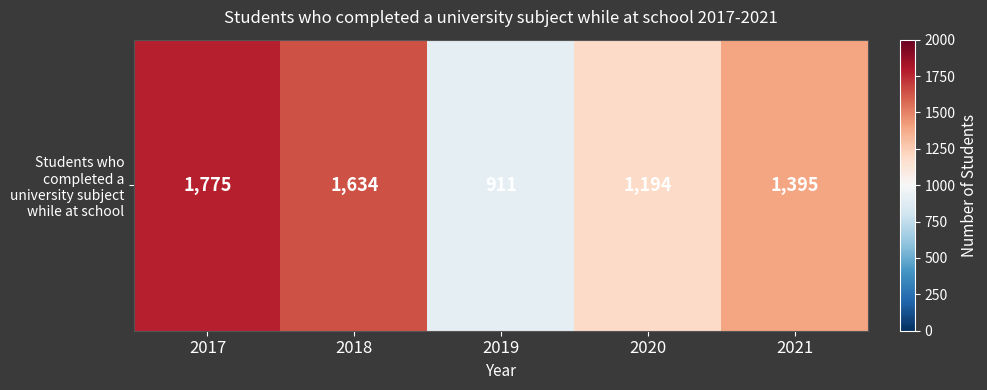

Is it true that the value at 2021 is 1395?

True